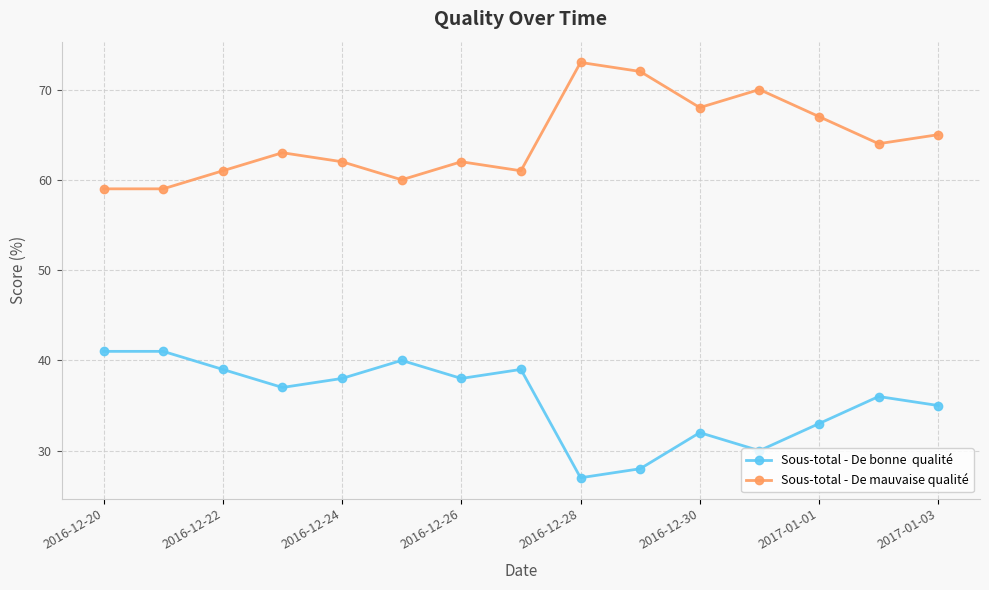

How many distinct data groups are displayed?

2